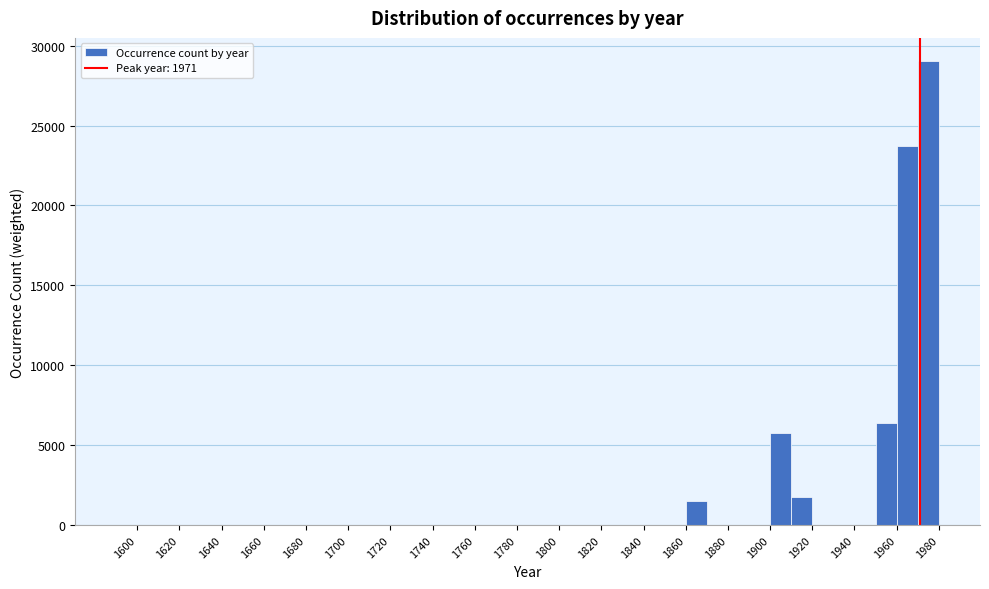

What is the height of the bar covering 1960 to 1970 on the x-axis? The values are not printed on the chart, so give them approximately, as read against the axis.

23500